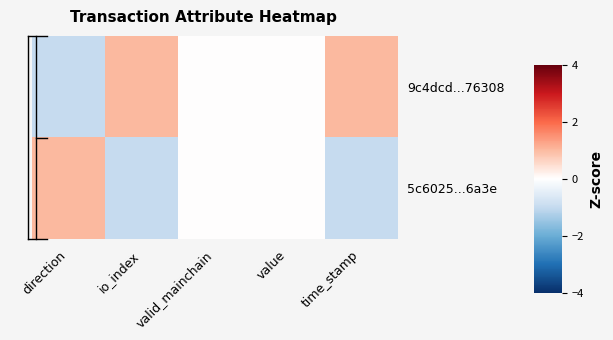

At how many categories does at least one series exceed 0?

3